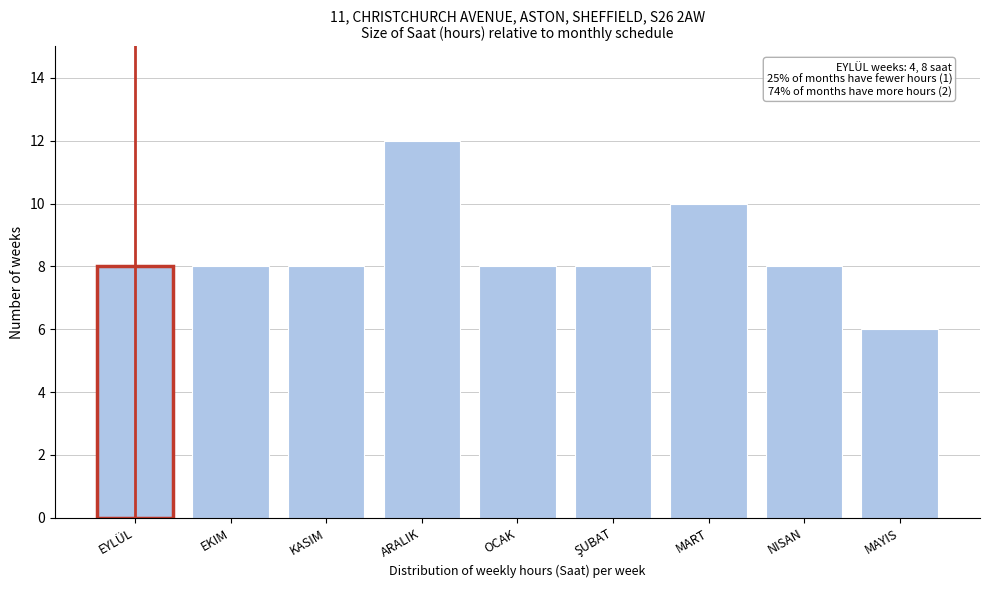

Reading left to right, transcribe all the data shown in this chart.

8	8	8	12	8	8	10	8	6